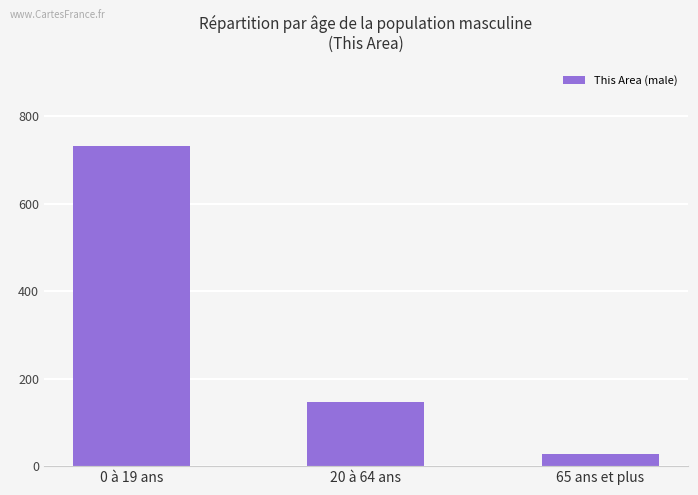

Rank the categories by value from highest to lowest.

0 à 19 ans, 20 à 64 ans, 65 ans et plus